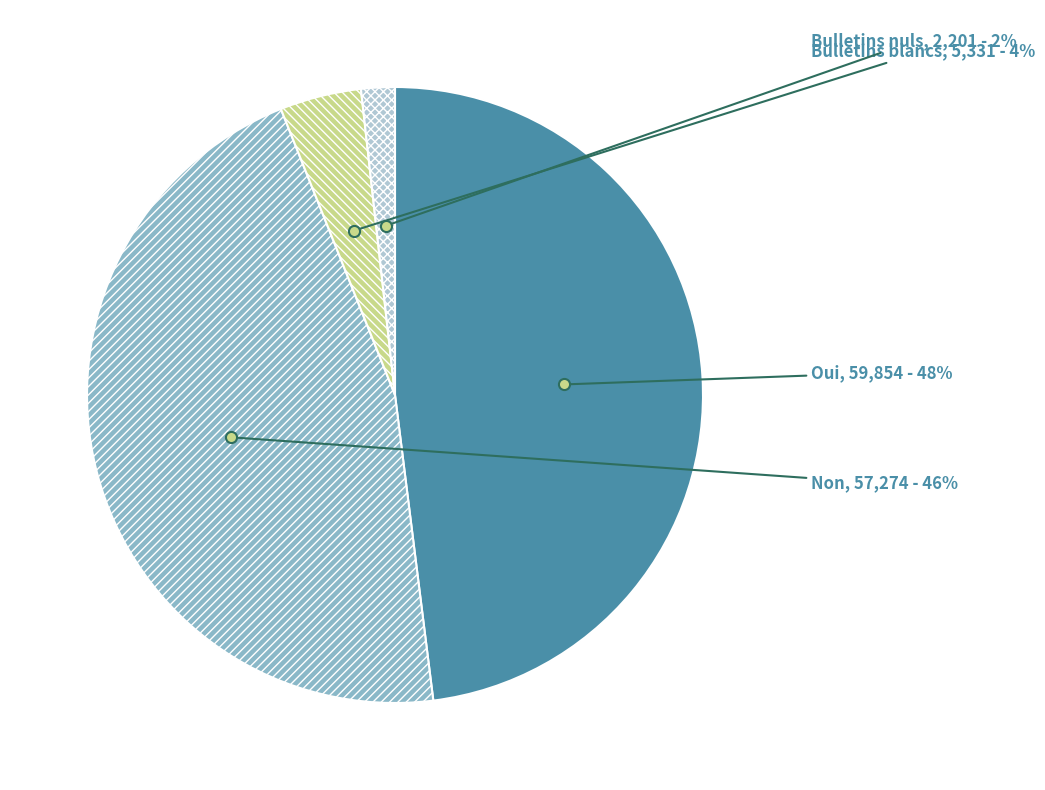

To the nearest percent, what is the combined percentage of Bulletins blancs and Bulletins nuls?

6%